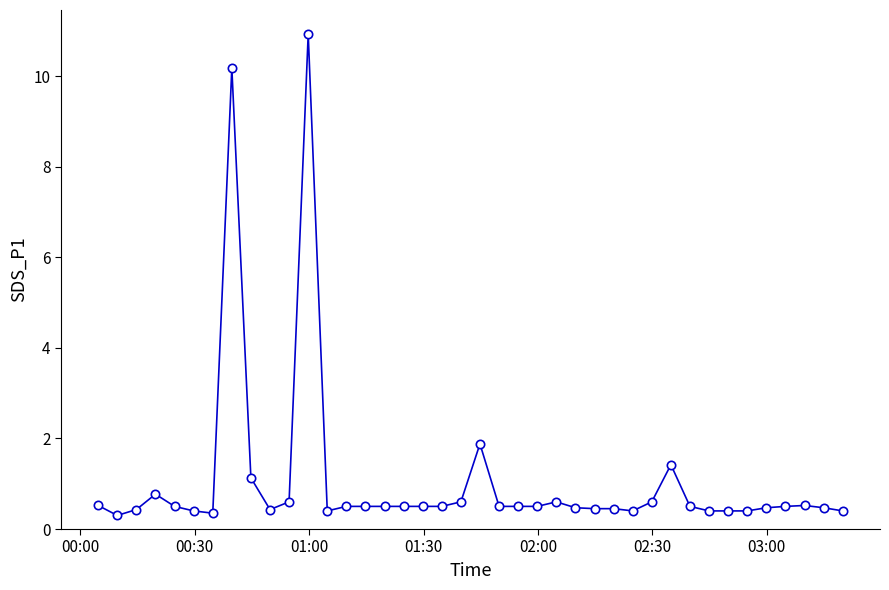

What is the value of the 12th point from the left?

10.9